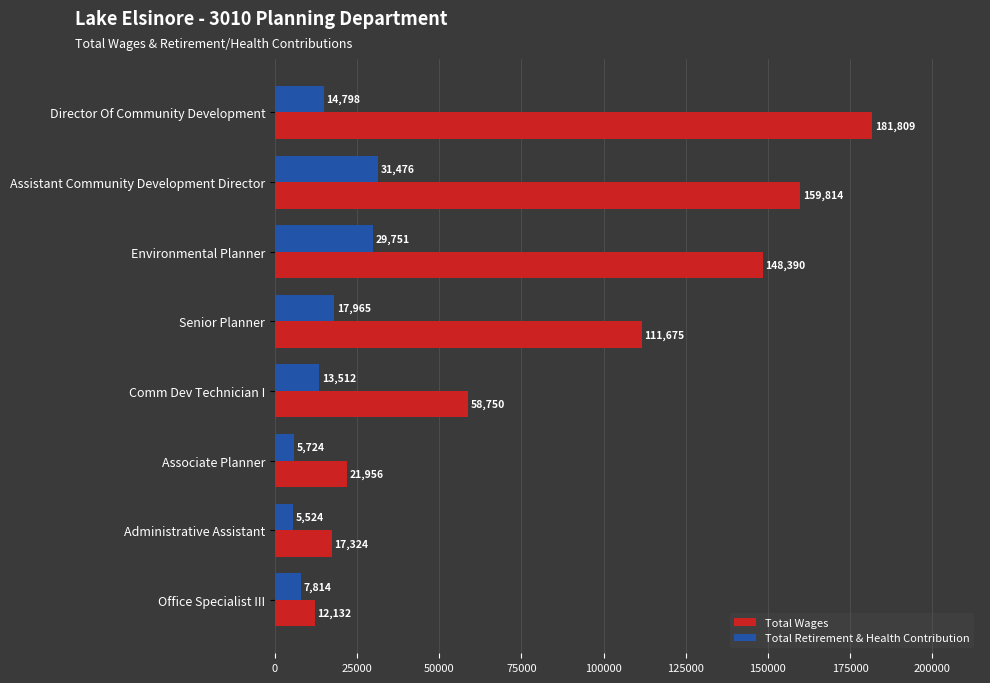

At how many categories does at least one series exceed 33327?

5